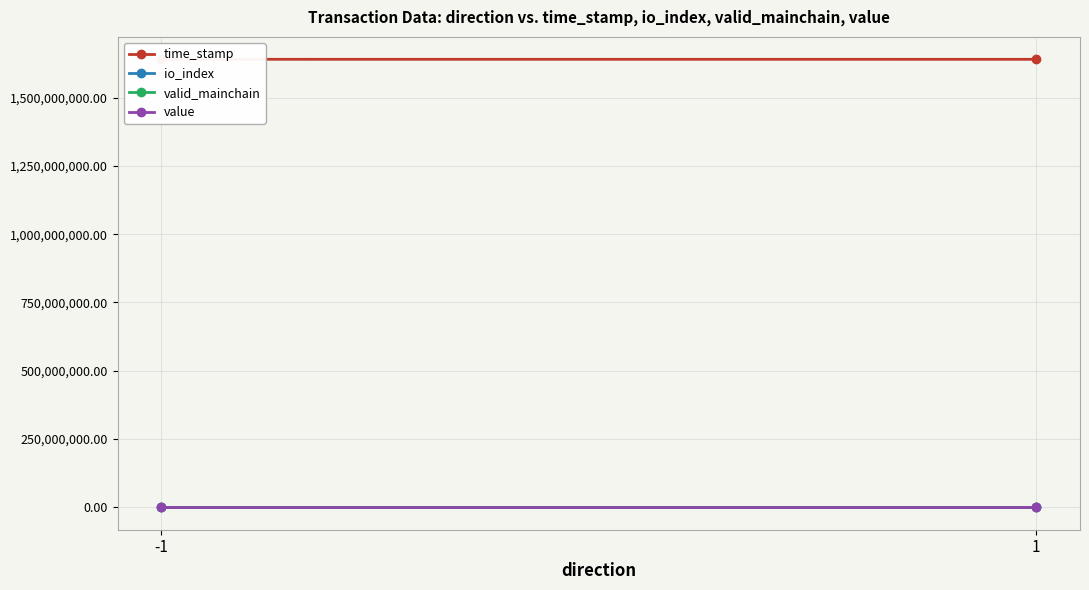

What is the average value of the valid_mainchain series?

1.0